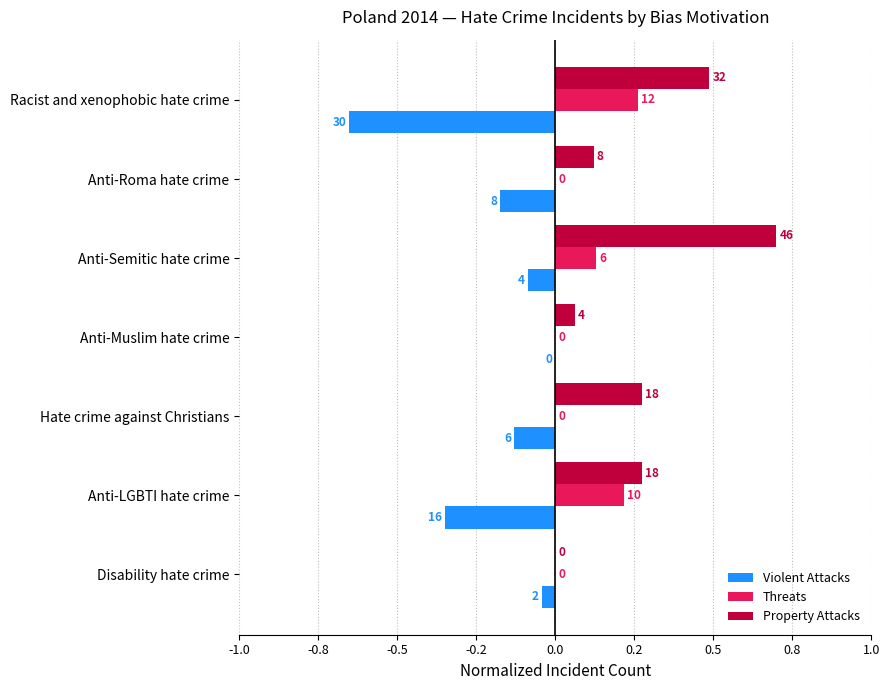

What are all the series names shown in the legend?

Violent Attacks, Threats, Property Attacks